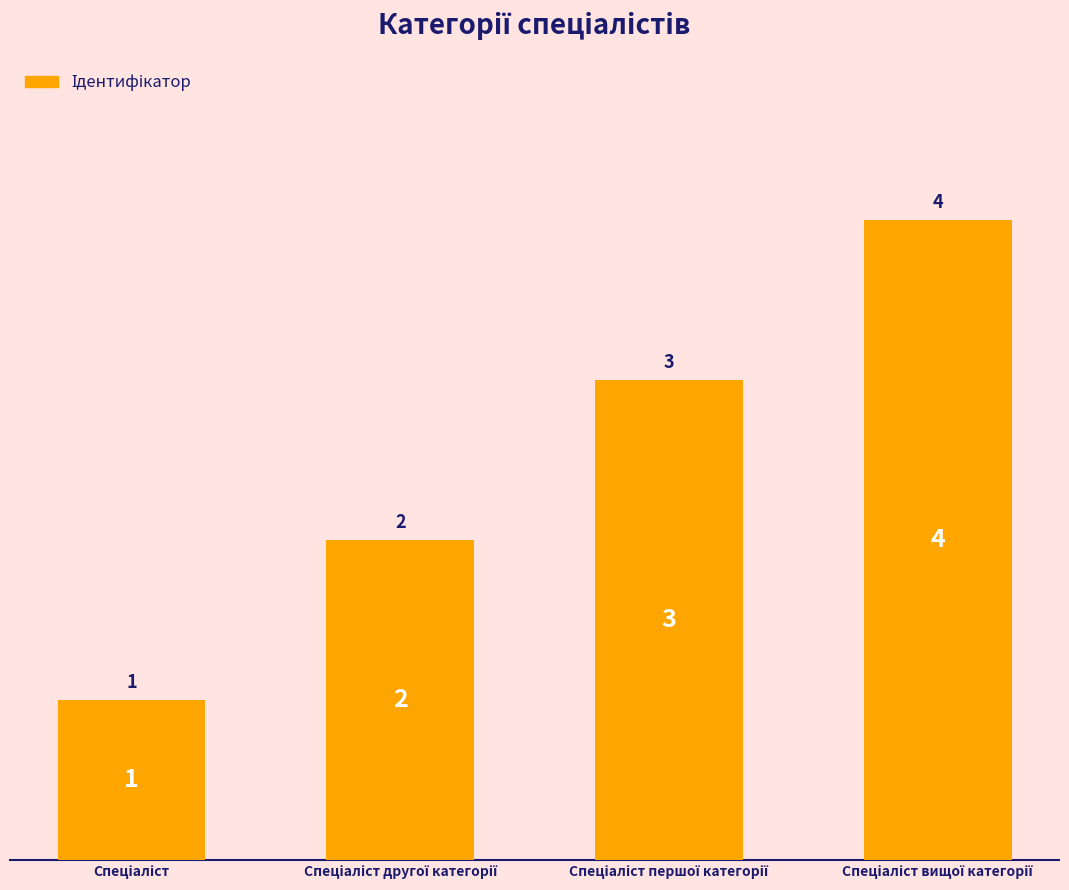

What is the value of the 2nd bar from the left?

2